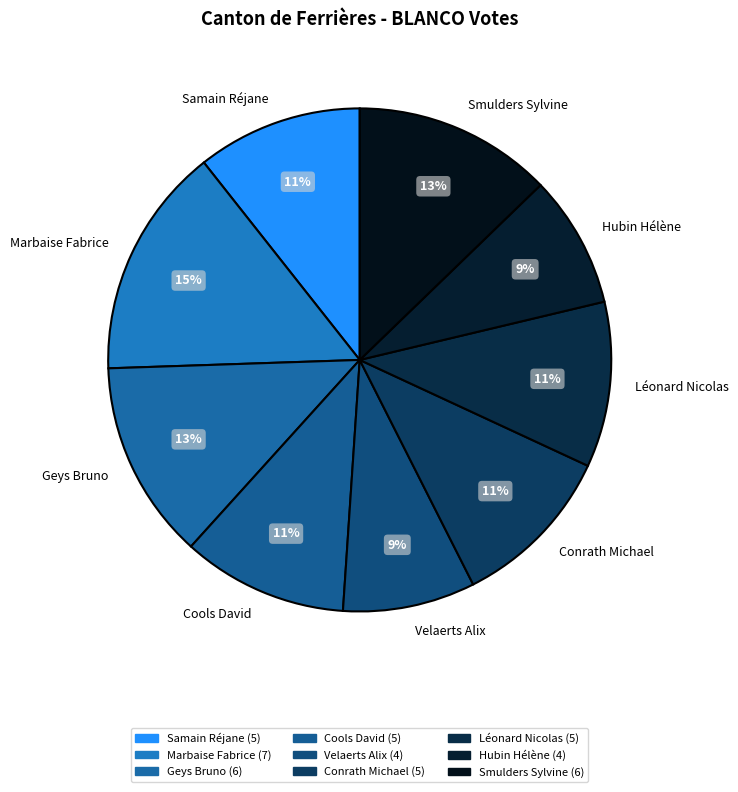

Is the sum of Marbaise Fabrice and Smulders Sylvine greater than half?

No